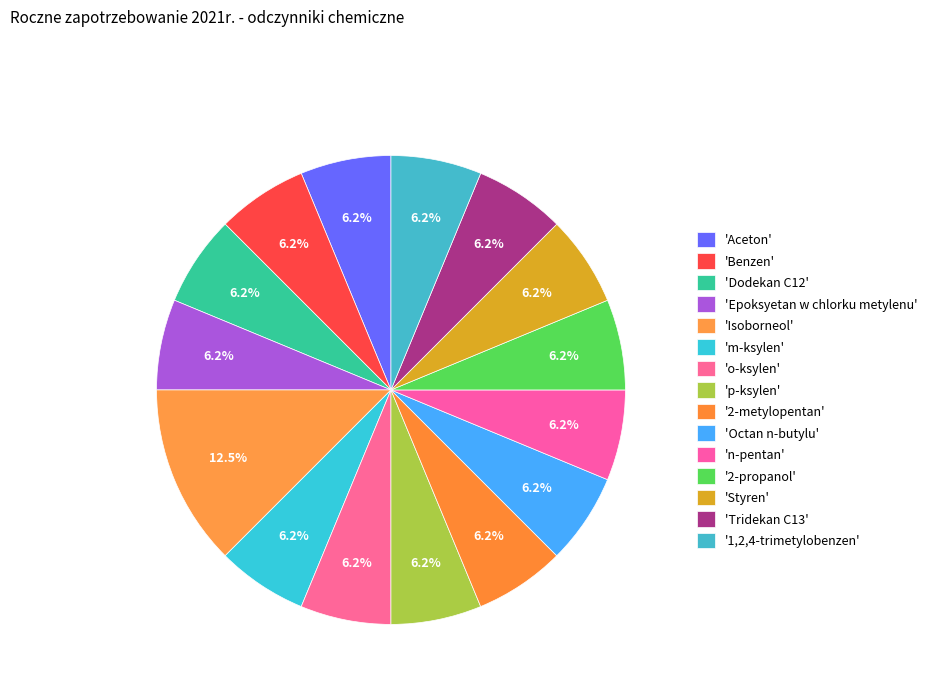

Count the number of slices in the pie.

15